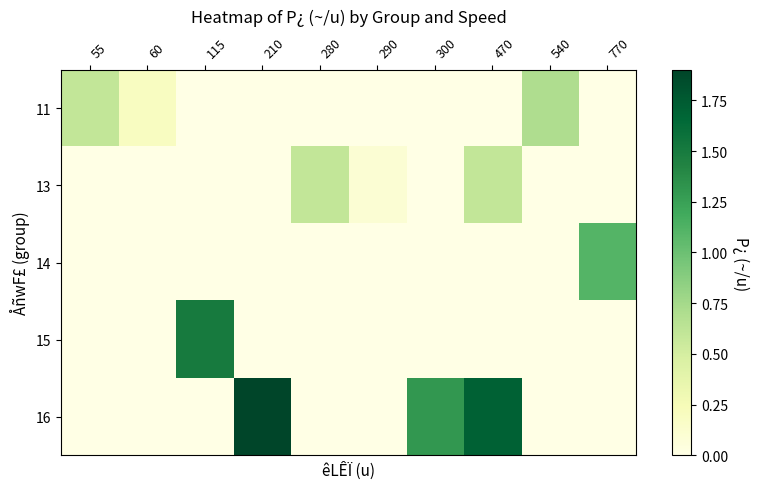

Count the number of data series in this chart.

5